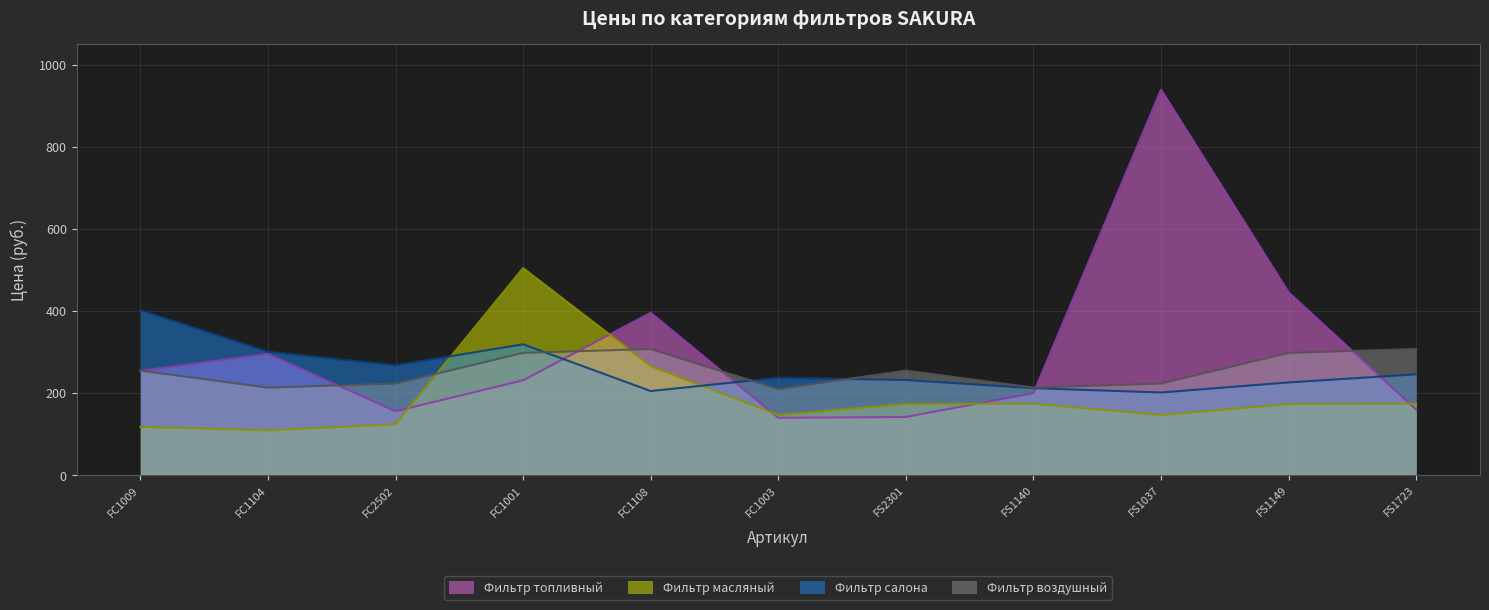

Which series has the largest total across all categories?

Фильтр топливный